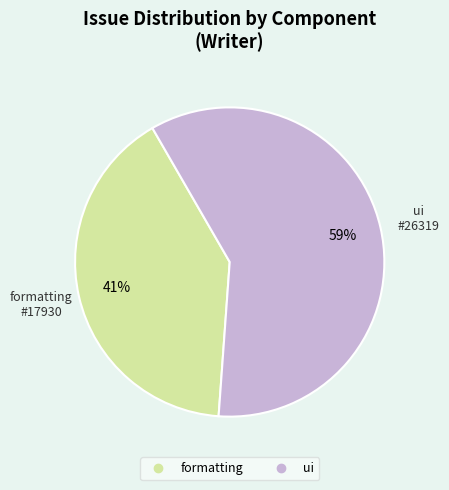

Which slice is the largest?

ui